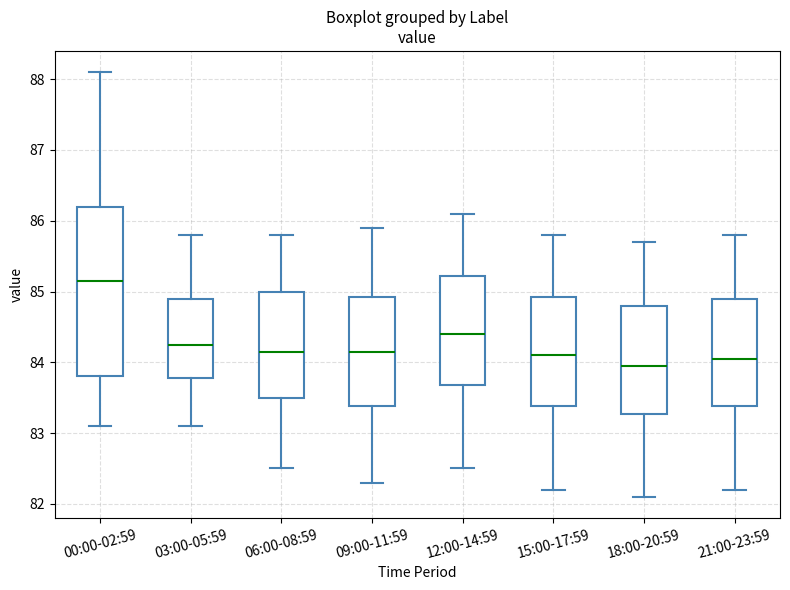

Reading left to right, read every box against the y-axis: the position of its median line, the range the box covers, and the ends of its whiskers. The values are not printed on the chart, so give them approximately, as read against the axis.

00:00-02:59: median 85.2, box 83.8 to 86.2, whiskers 83.1 to 88.1
03:00-05:59: median 84.3, box 83.8 to 84.9, whiskers 83.1 to 85.8
06:00-08:59: median 84.2, box 83.5 to 85.0, whiskers 82.5 to 85.8
09:00-11:59: median 84.2, box 83.4 to 84.9, whiskers 82.3 to 85.9
12:00-14:59: median 84.4, box 83.7 to 85.2, whiskers 82.5 to 86.1
15:00-17:59: median 84.1, box 83.4 to 84.9, whiskers 82.2 to 85.8
18:00-20:59: median 84.0, box 83.3 to 84.8, whiskers 82.1 to 85.7
21:00-23:59: median 84.1, box 83.4 to 84.9, whiskers 82.2 to 85.8